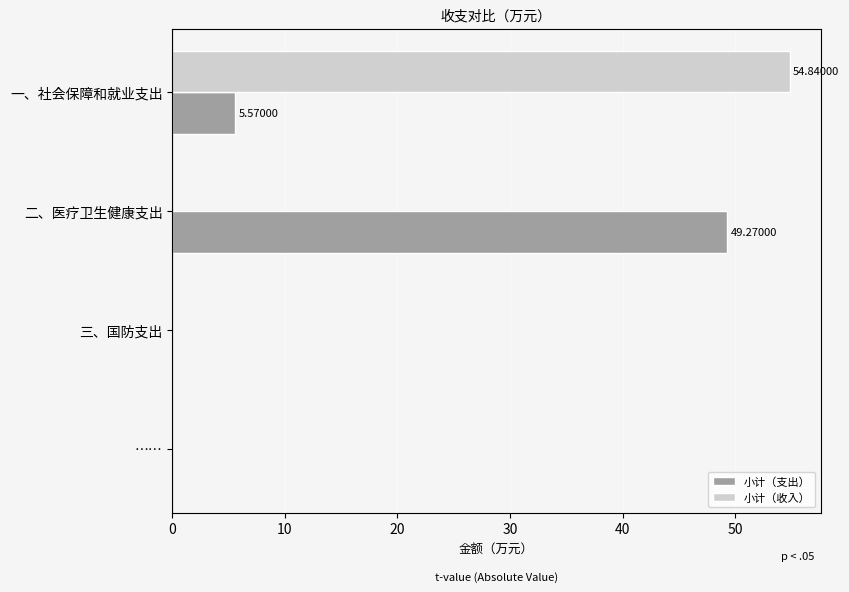

What is the sum of the 小计（支出） values at 三、国防支出 and 二、医疗卫生健康支出?

49.3